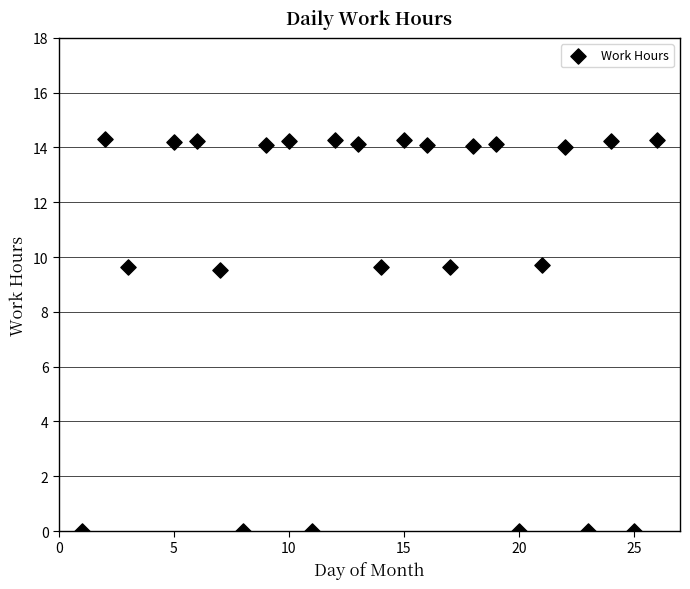

What is the range of Y values (max minus min)?

14.3